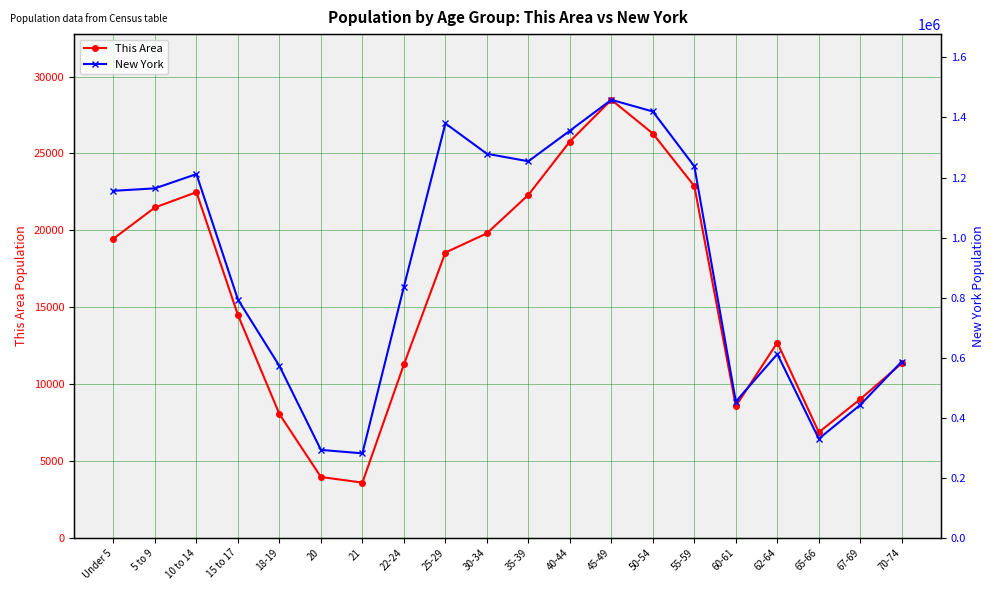

Reading left to right, what are all the values shown in this chart?

This Area: Under 5=19456	5 to 9=21488	10 to 14=22480	15 to 17=14495	18-19=8055	20=3962	21=3596	22-24=11279	25-29=18557	30-34=19806	35-39=22306	40-44=25777	45-49=28487	50-54=26295	55-59=22878	60-61=8571	62-64=12702	65-66=6871	67-69=9027	70-74=11359
New York: Under 5=1155822	5 to 9=1163955	10 to 14=1211456	15 to 17=793696	18-19=572582	20=293083	21=281596	22-24=836256	25-29=1380177	30-34=1279160	35-39=1254124	40-44=1355893	45-49=1458763	50-54=1419928	55-59=1237408	60-61=453993	62-64=612267	65-66=330160	67-69=443051	70-74=587391